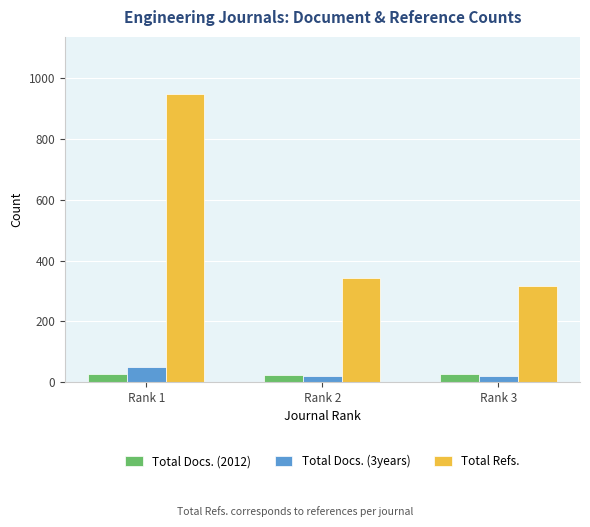

What are all the series names shown in the legend?

Total Docs. (2012), Total Docs. (3years), Total Refs.